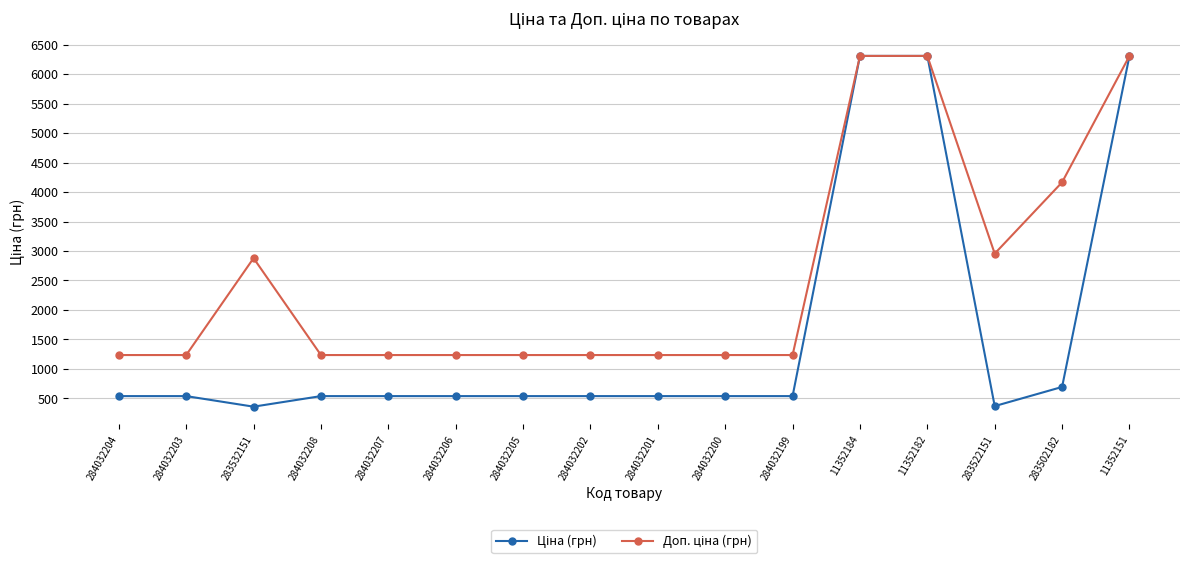

What is the minimum value shown in the chart?

359.9